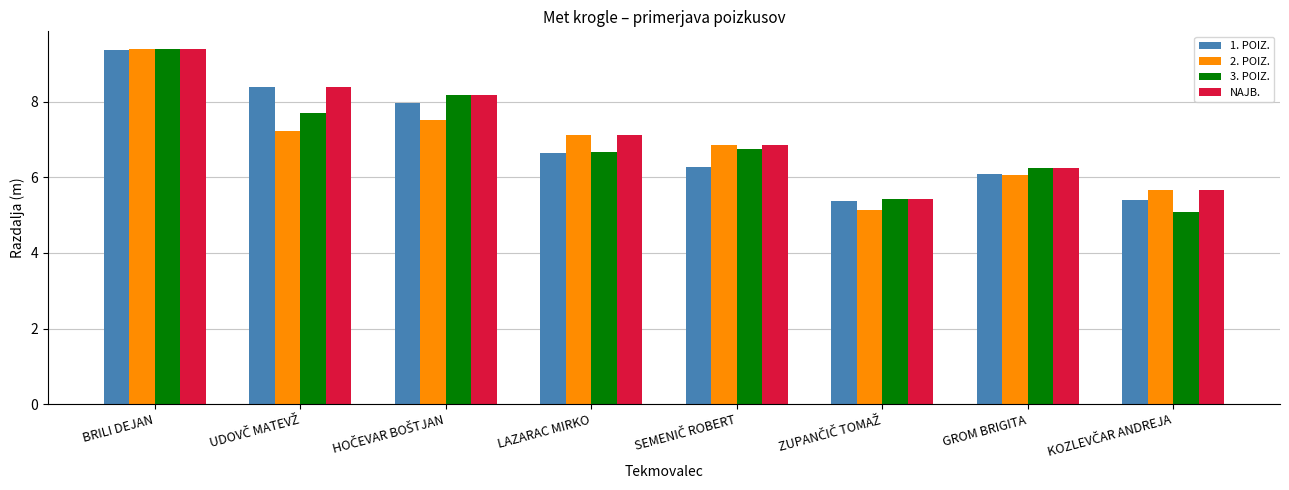

The 1. POIZ. series shows 6.1 at GROM BRIGITA. True or false?

True